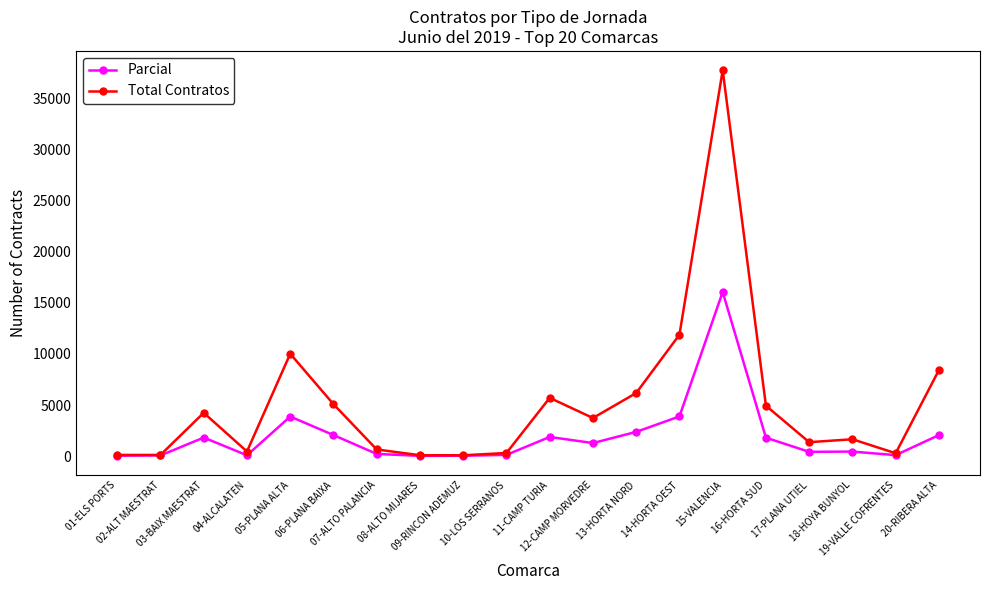

What is the sum of all Parcial values?

38744